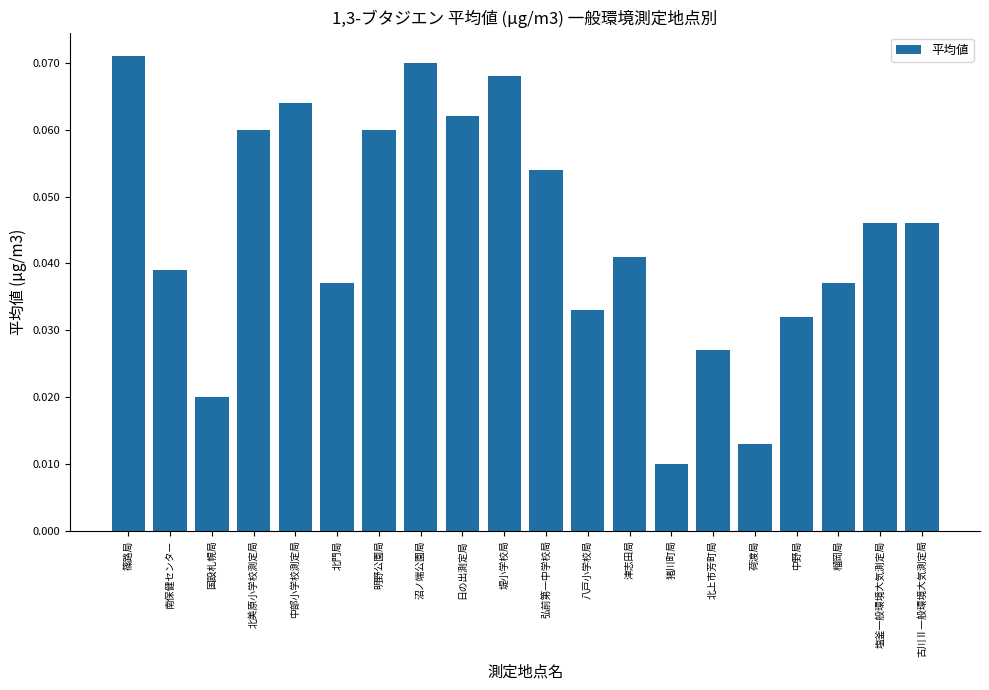

Count the values in the range 0 to 1.

20